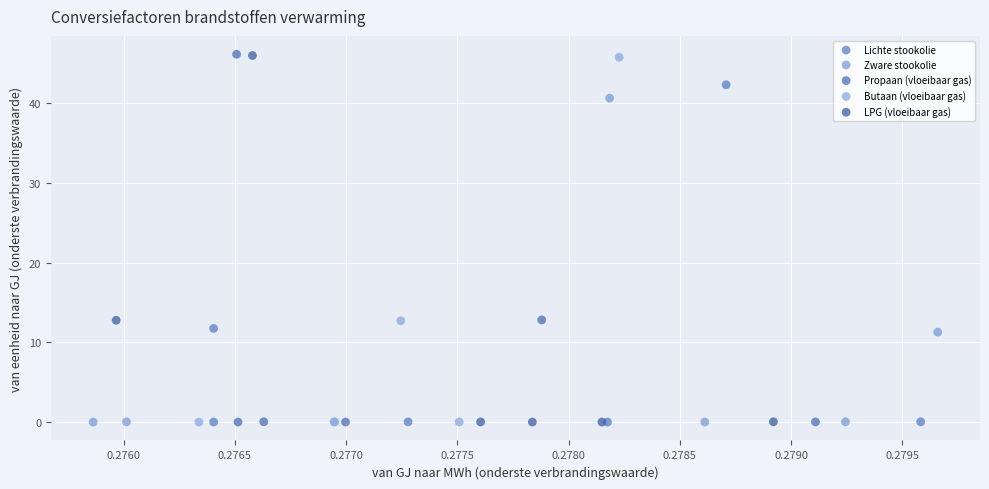

Which series has the widest spread of Y values?

Propaan (vloeibaar gas)